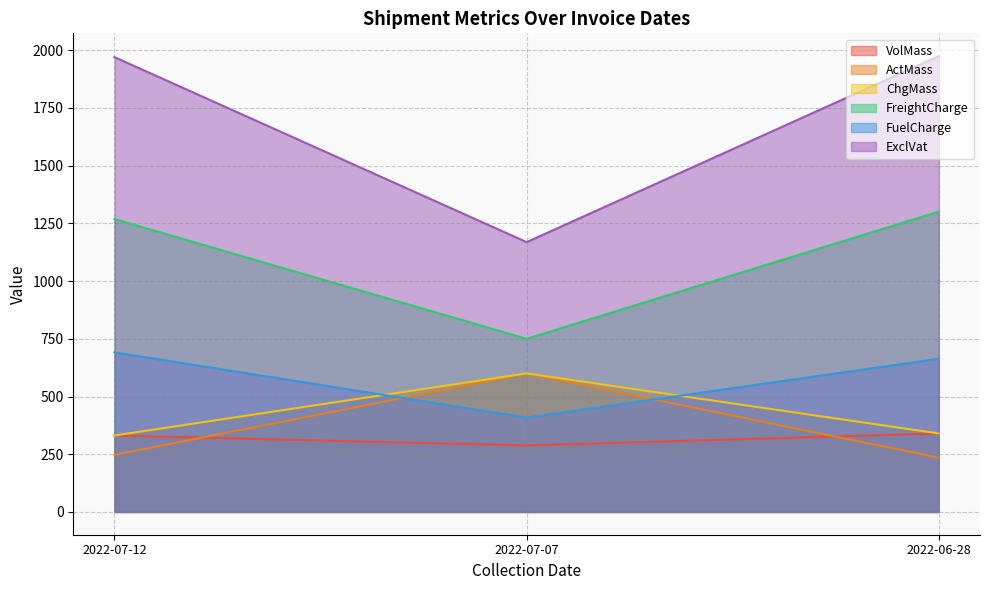

At which label is ActMass closest to 417?

2022-07-12